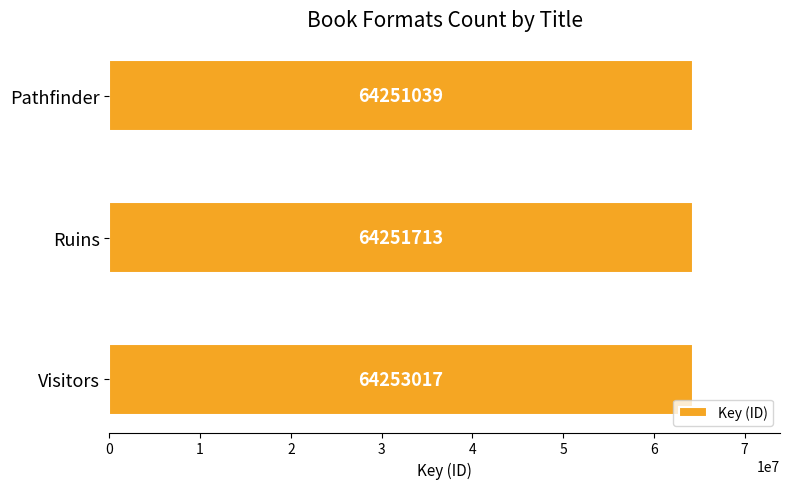

Rank the categories by value from lowest to highest.

Pathfinder, Ruins, Visitors